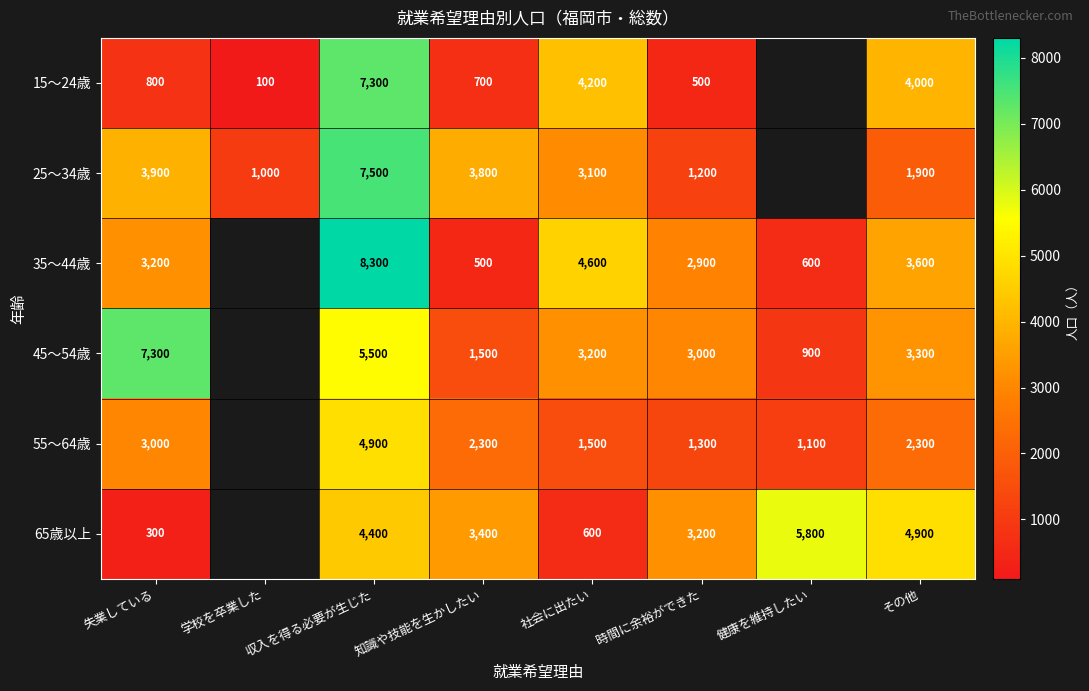

The value of 35～44歳 at 収入を得る必要が生じた is 14398. True or false?

False